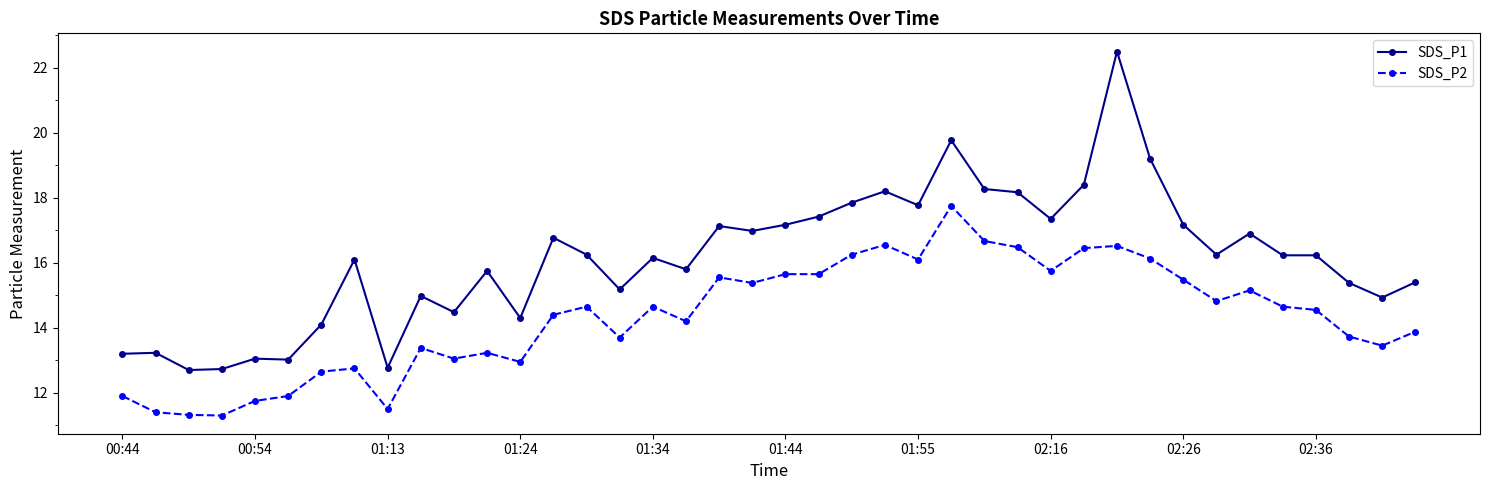

What is the sum of all SDS_P1 values?

645.2